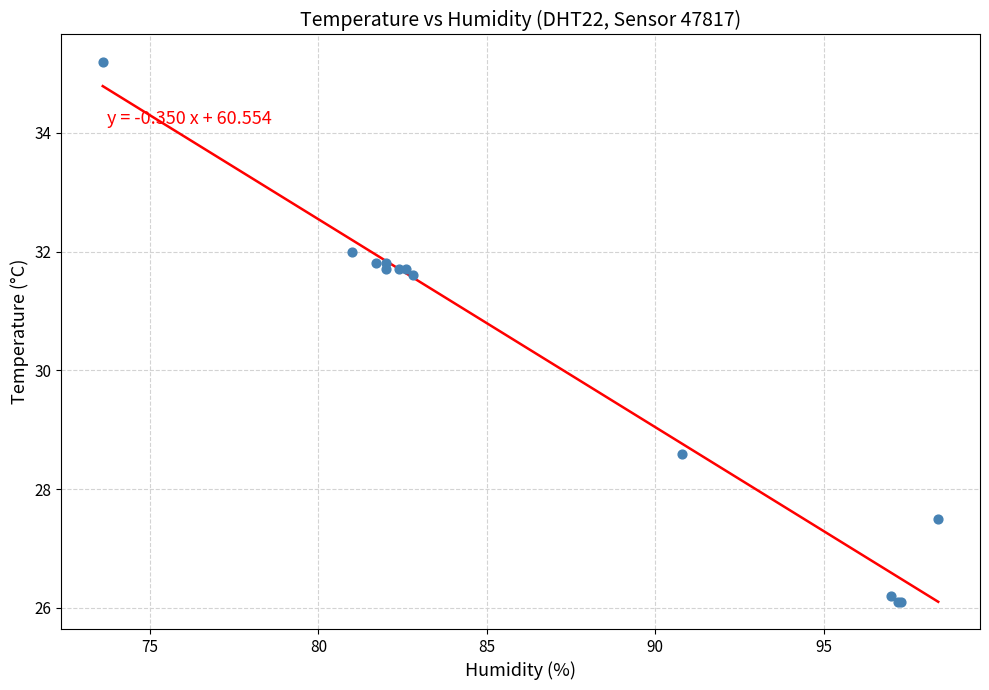

What Y value in the scatter plot is closest to 30?

28.6